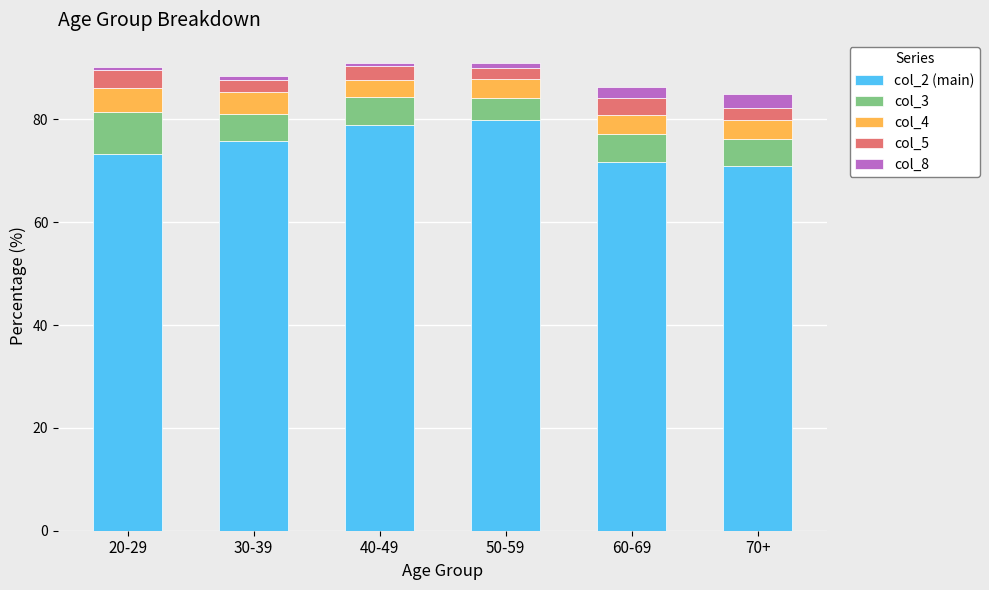

What is the maximum value for col_2 (main)?

79.9